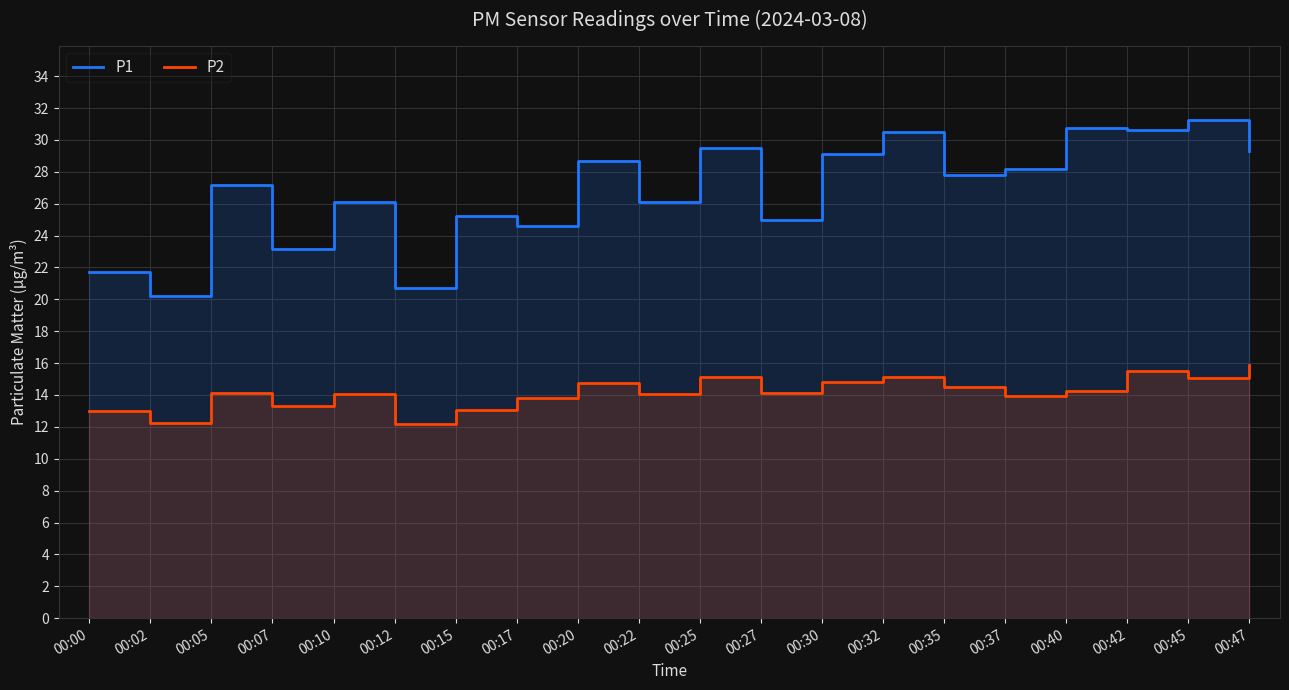

How many lines are shown in the chart?

2